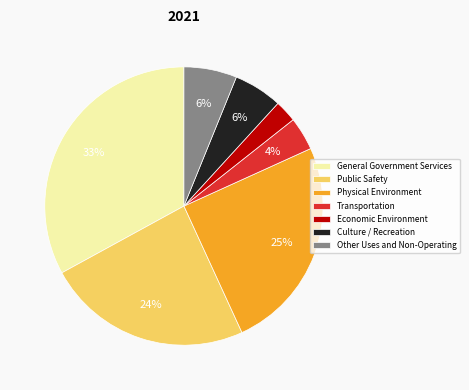

Is Other Uses and Non-Operating the majority of the pie?

No